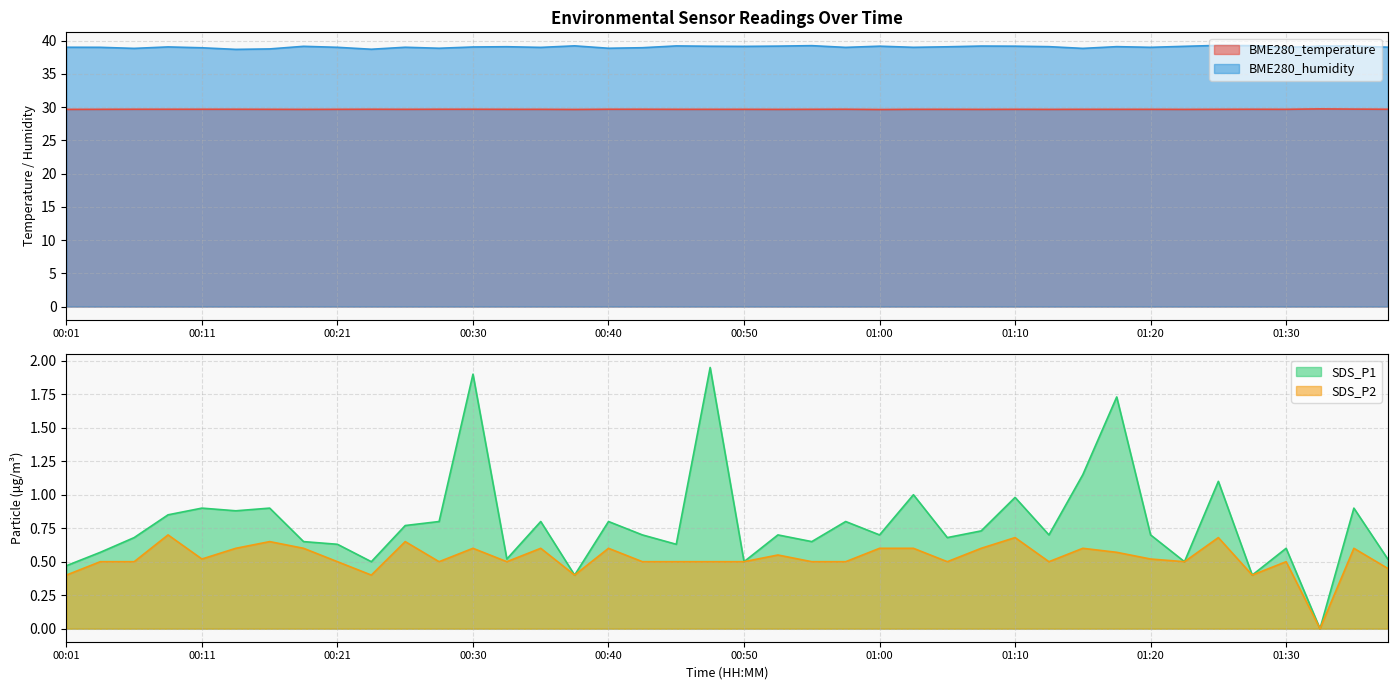

Does the chart display data point markers on the line(s)?

No